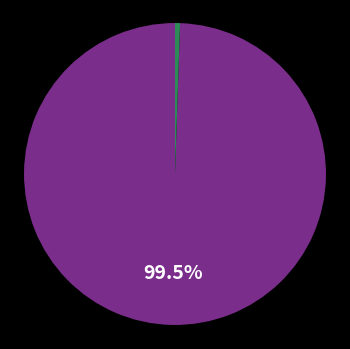

Is there a majority slice in this chart?

Yes